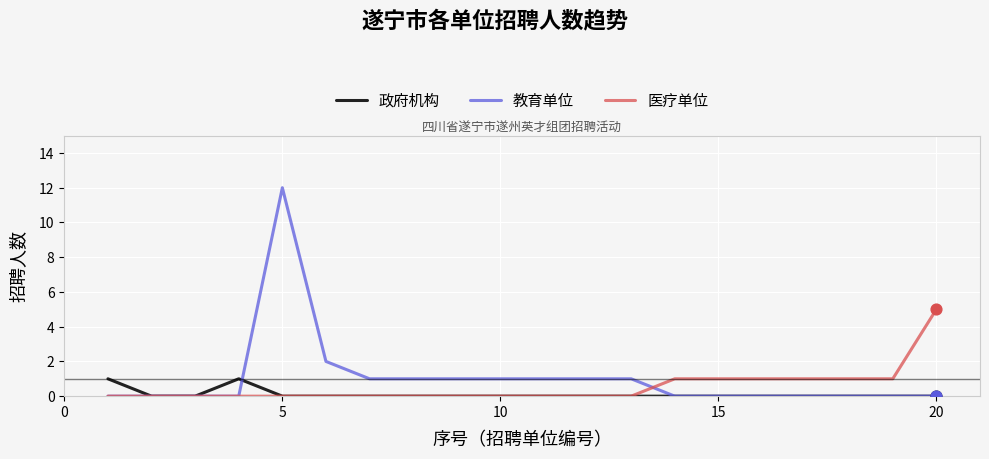

Which series has the widest spread of values?

教育单位